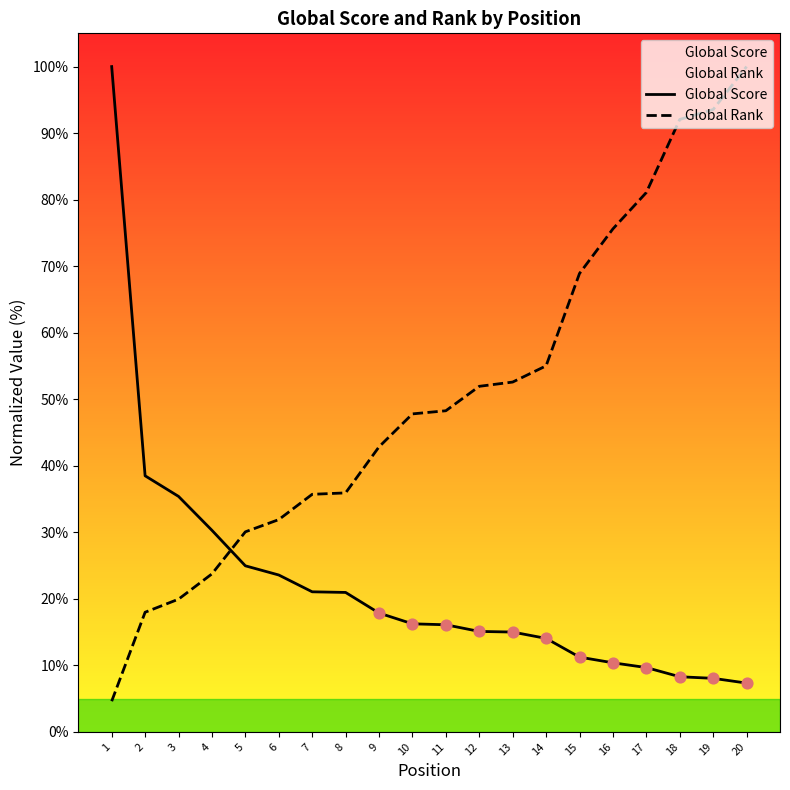

Is the value of Global Rank at 12 greater than the value of Global Score at 20?

Yes